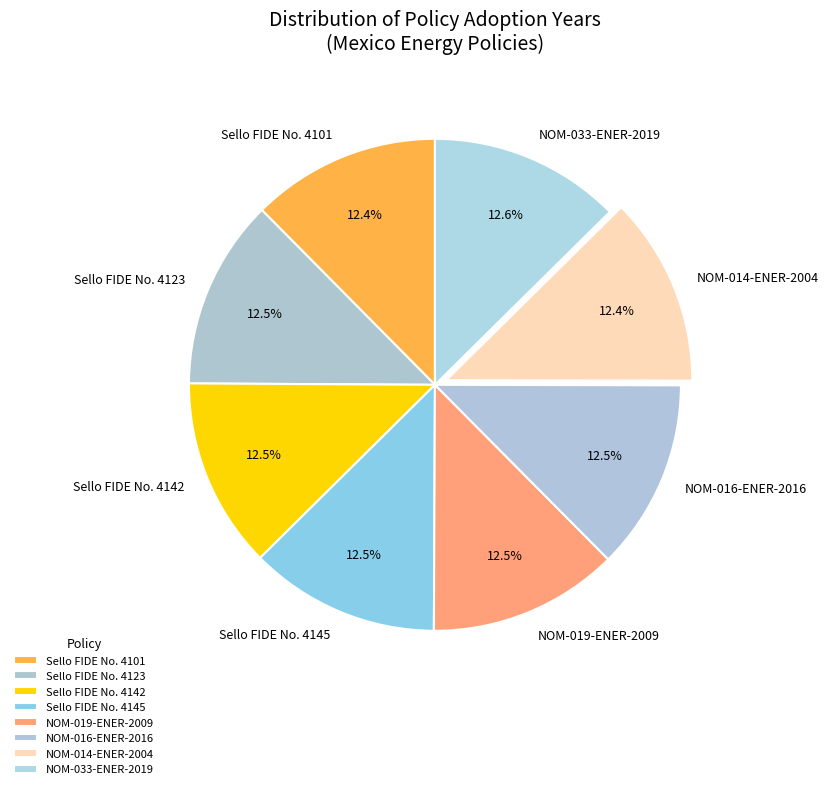

What portion of the pie excludes Sello FIDE No. 4145?

87.5%